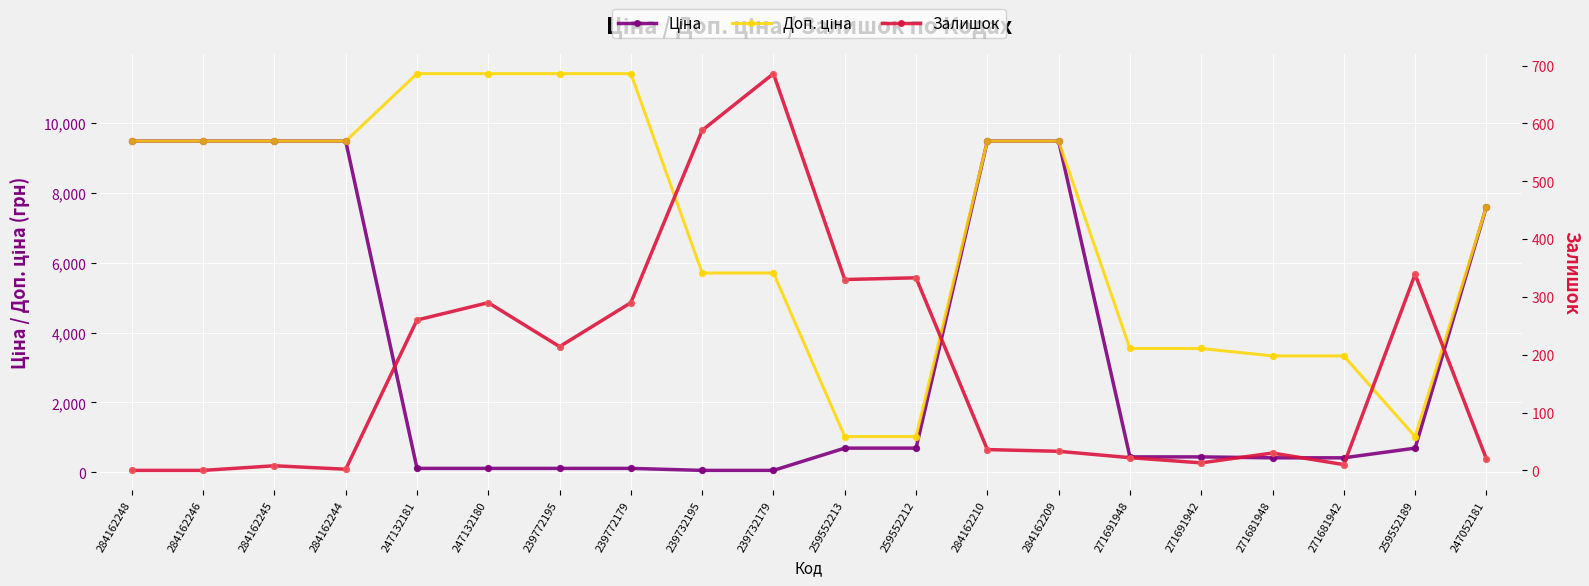

Which series has the largest total across all categories?

Доп. ціна